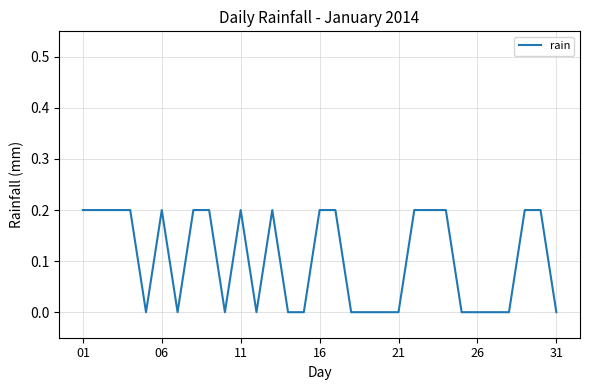

What is the difference between the maximum and minimum values?

0.2